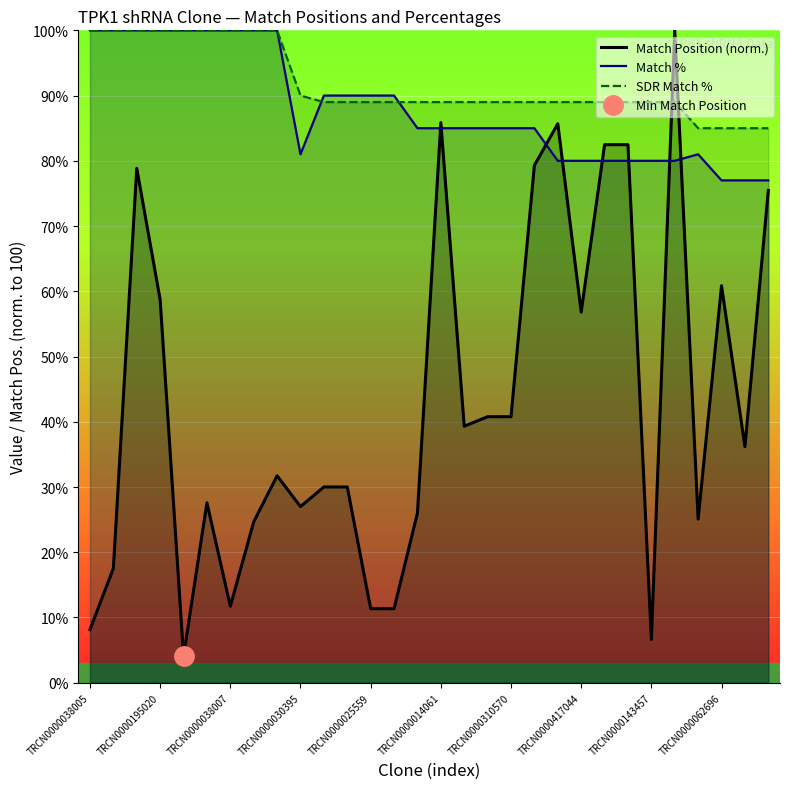

The Match % series shows 41.0 at 26. True or false?

False